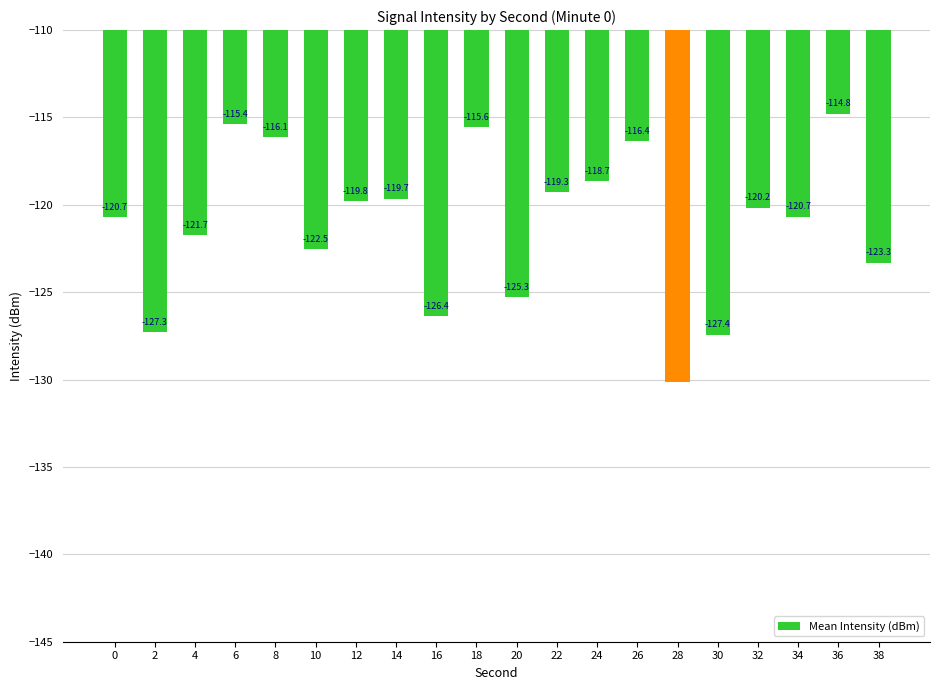

True or false: the data shows -116.1 at 8.

True